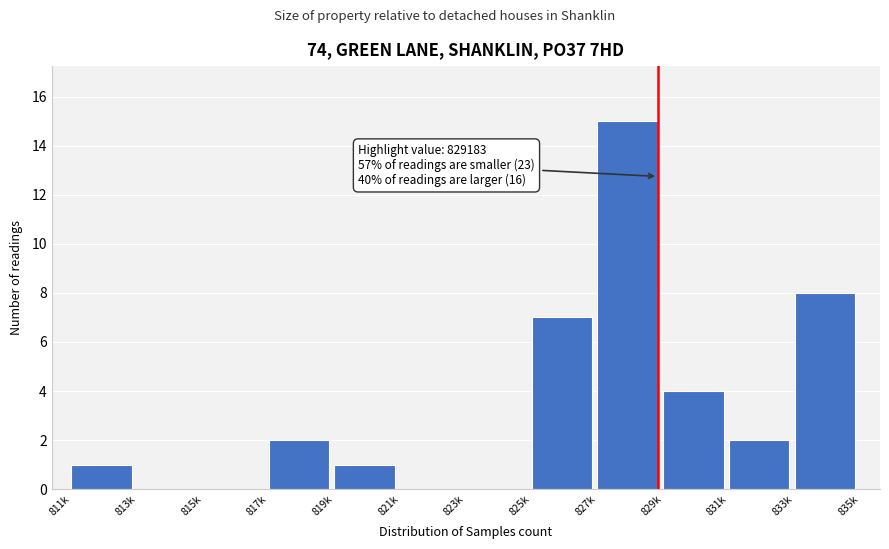

Reading right to left, transcribe all the data shown in this chart.

833k=8	831k=2	829k=4	827k=15	825k=7	823k=0	821k=0	819k=1	817k=2	815k=0	813k=0	811k=1